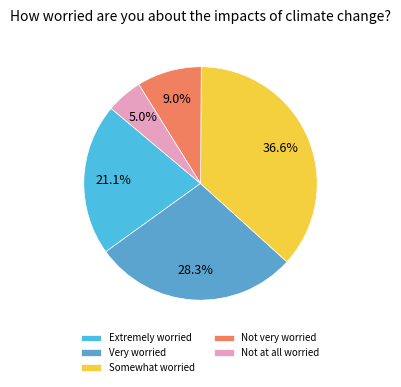

What portion of the pie excludes Very worried?

71.7%